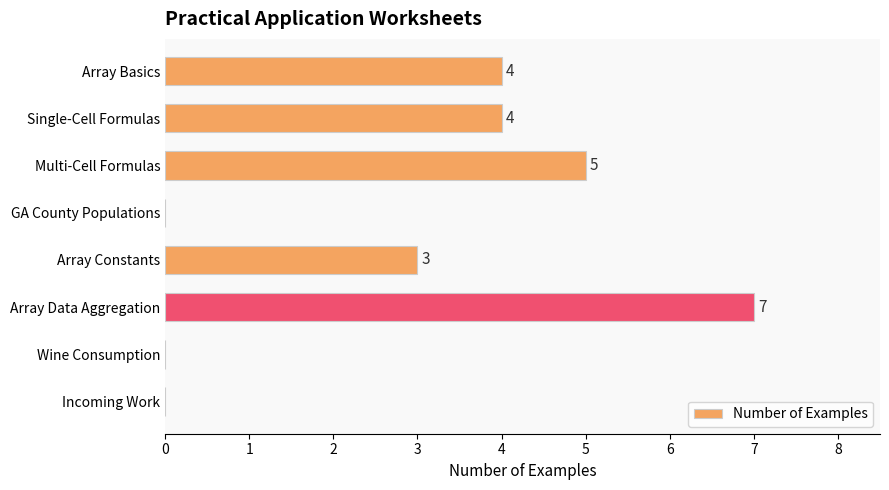

What is the sum of the values at Incoming Work and Array Constants?

3